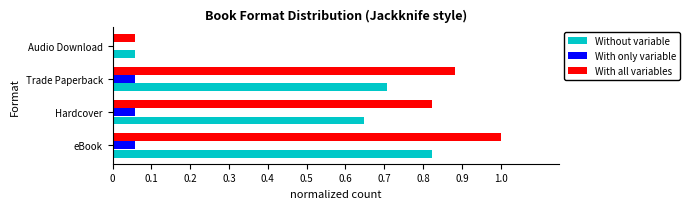

Between Trade Paperback and Audio Download, which series saw the biggest shift?

With all variables